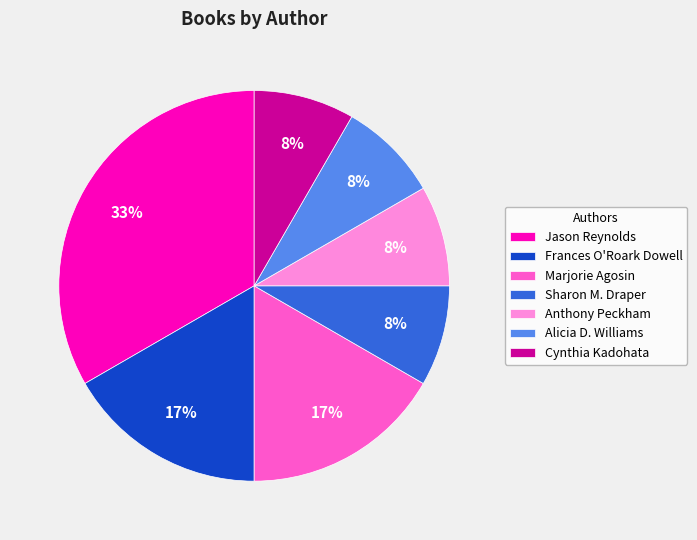

Is there any slice that represents more than half of the pie?

No